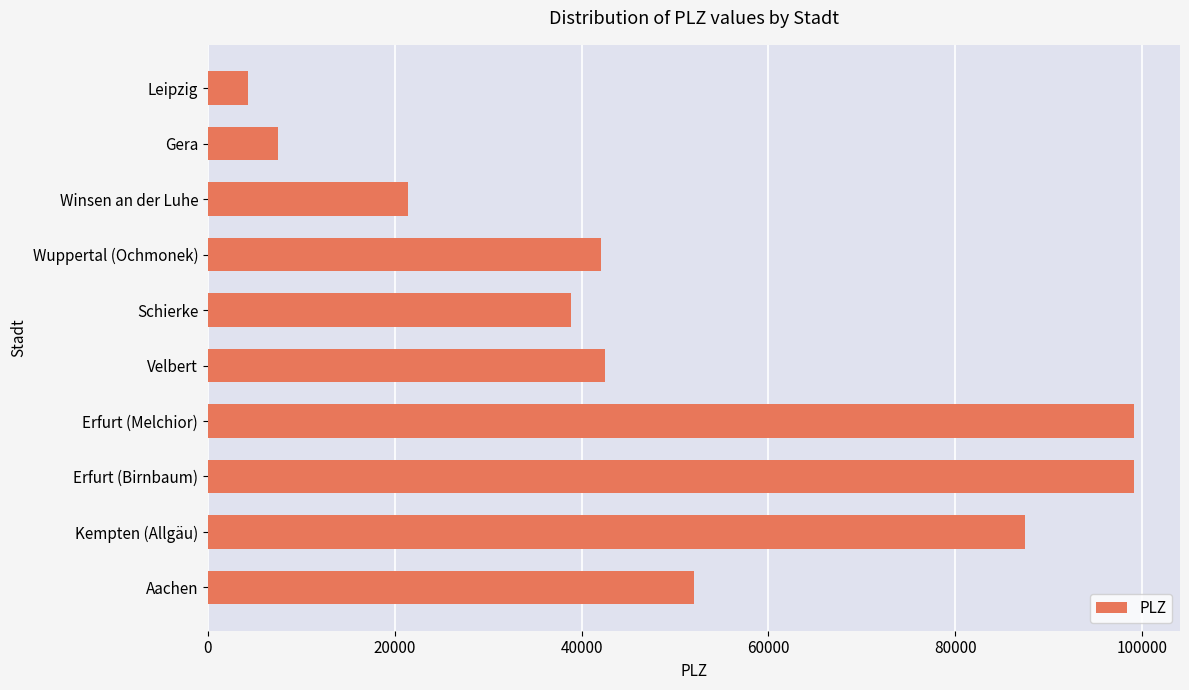

What is the sum of all values?

494520